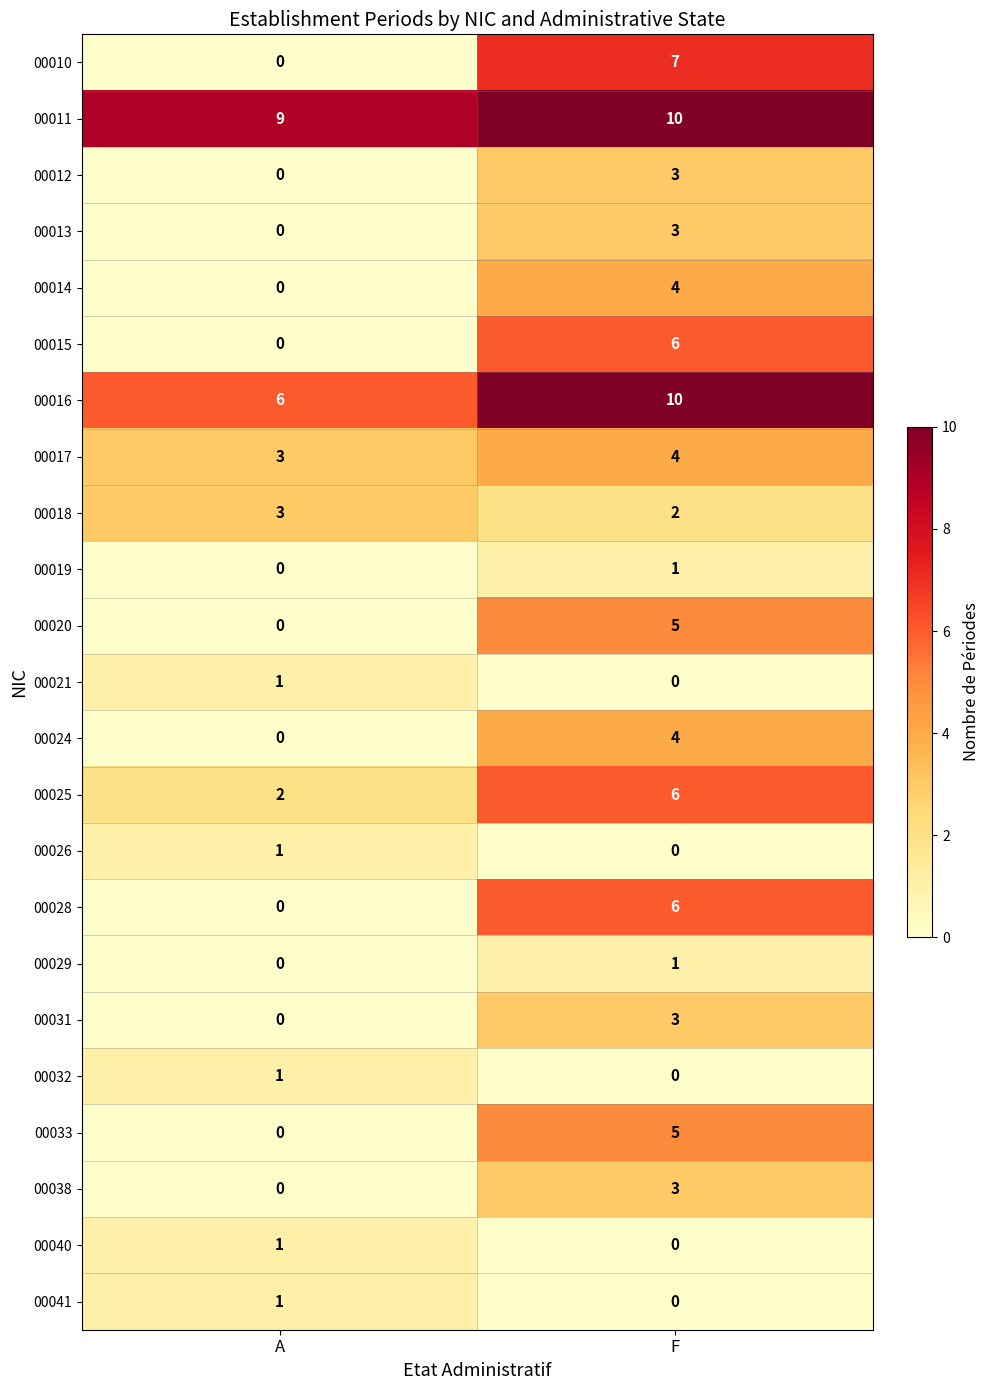

What is the difference between the maximum and minimum values in the 00010 series?

7